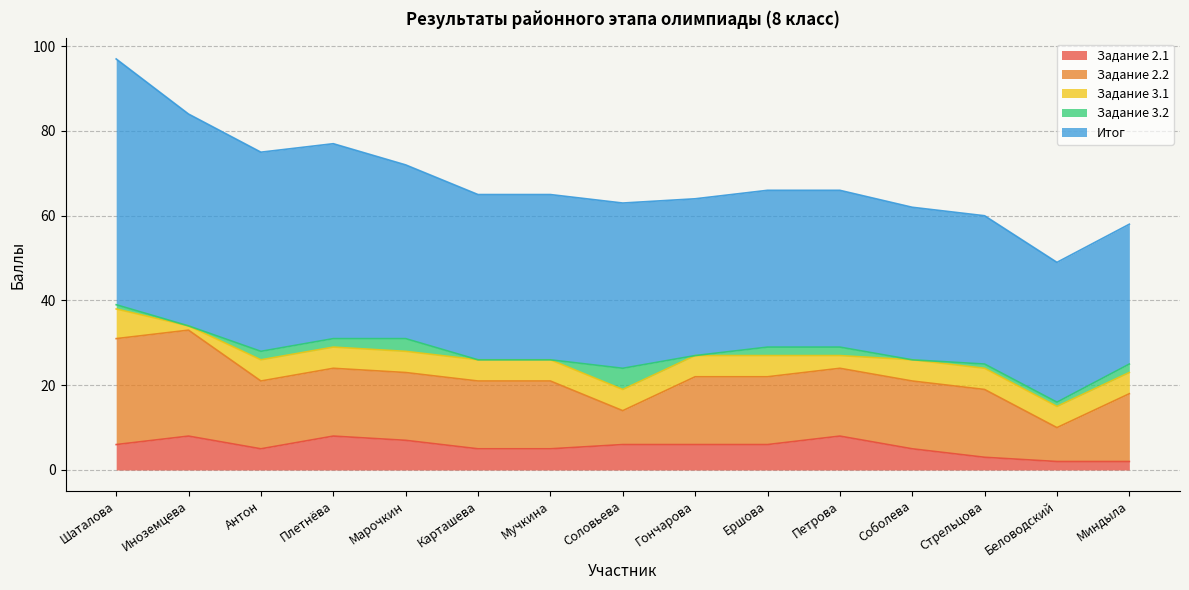

Reading left to right, list all the values displayed in this chart.

Задание 2.1: 6	8	5	8	7	5	5	6	6	6	8	5	3	2	2
Задание 2.2: 25	25	16	16	16	16	16	8	16	16	16	16	16	8	16
Задание 3.1: 7	1	5	5	5	5	5	5	5	5	3	5	5	5	5
Задание 3.2: 1	0	2	2	3	0	0	5	0	2	2	0	1	1	2
Итог: 58	50	47	46	41	39	39	39	37	37	37	36	35	33	33